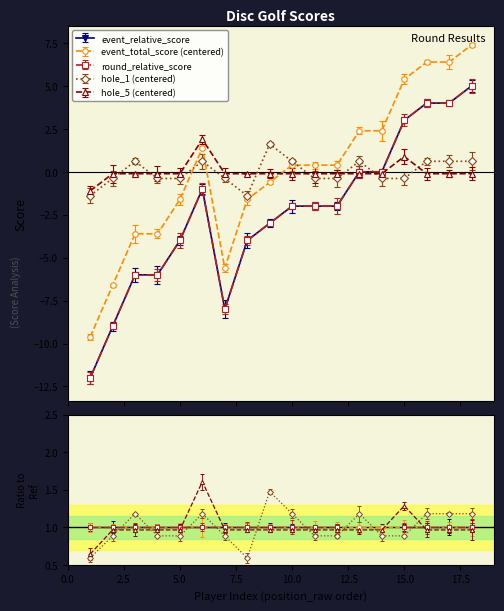

Which has a higher value, 1 or 10?

10